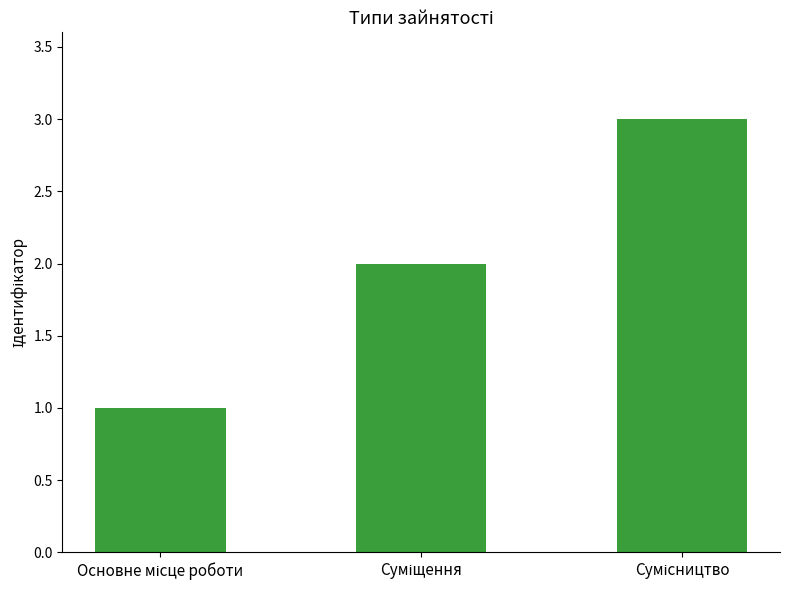

What is the maximum value shown in the chart?

3